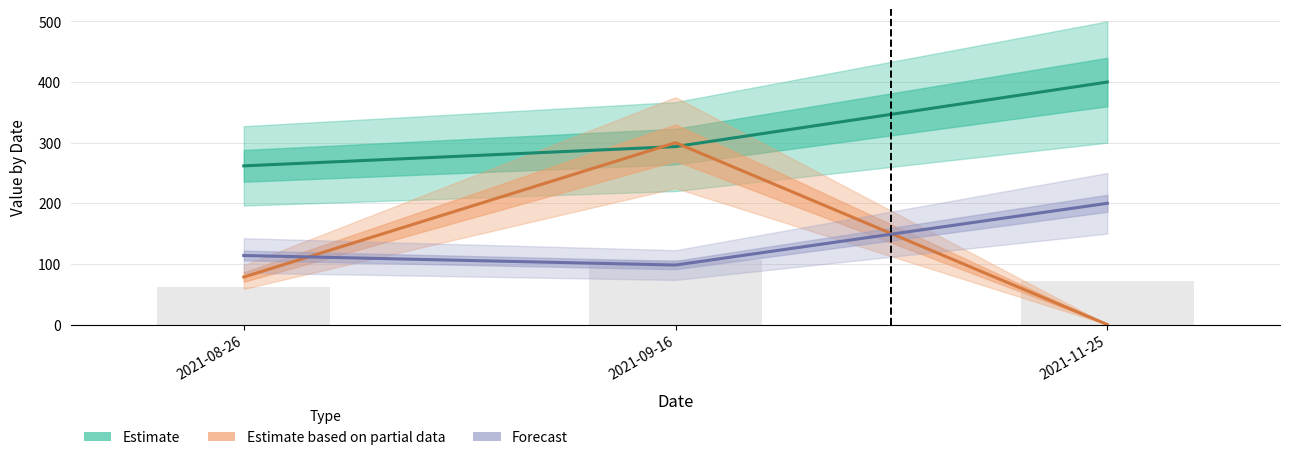

True or false: Amount (Forecast) has a value of 98.1 at 2021-09-16.

True